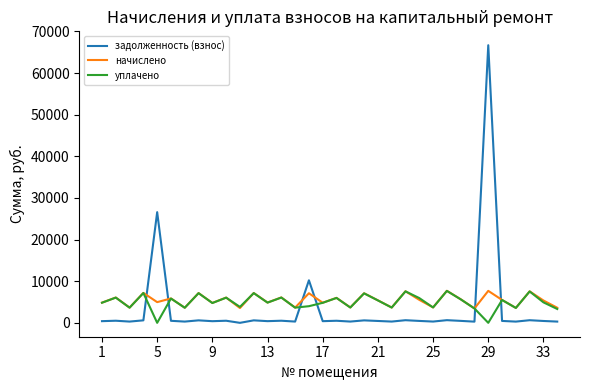

What is the maximum value shown in the chart?

66699.5